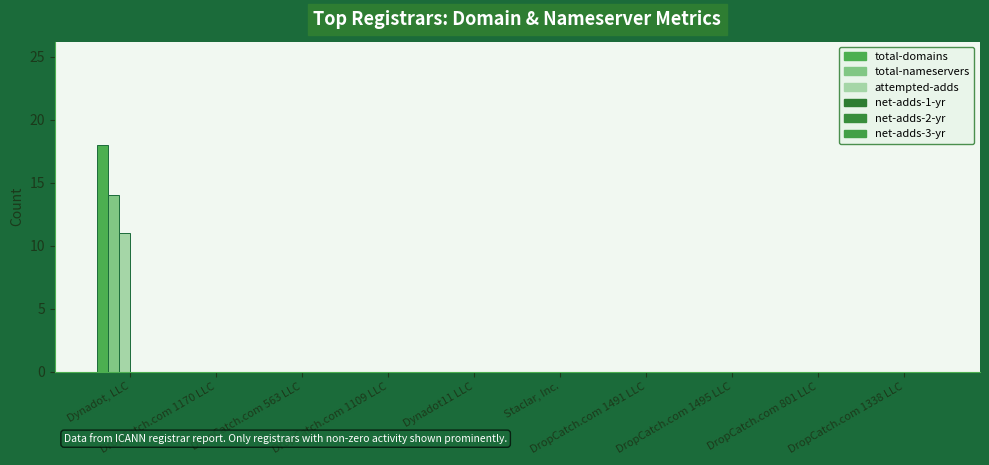

Which series has the largest range (max minus min)?

total-domains